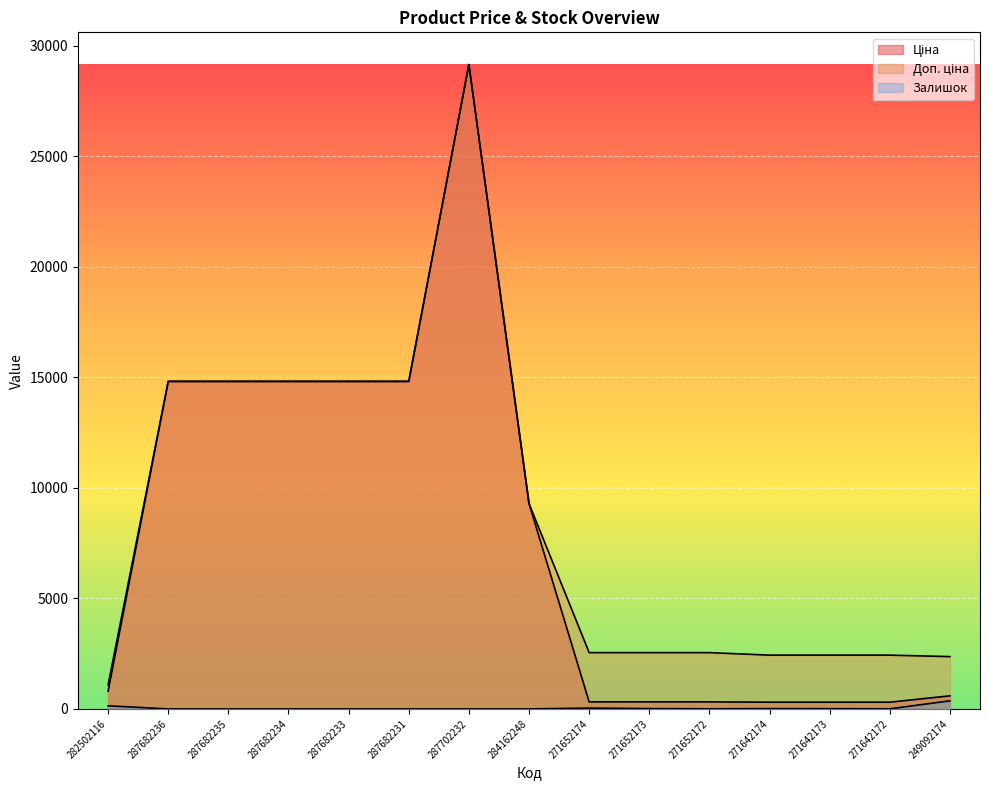

At which category does Залишок reach its first local peak?

271652174